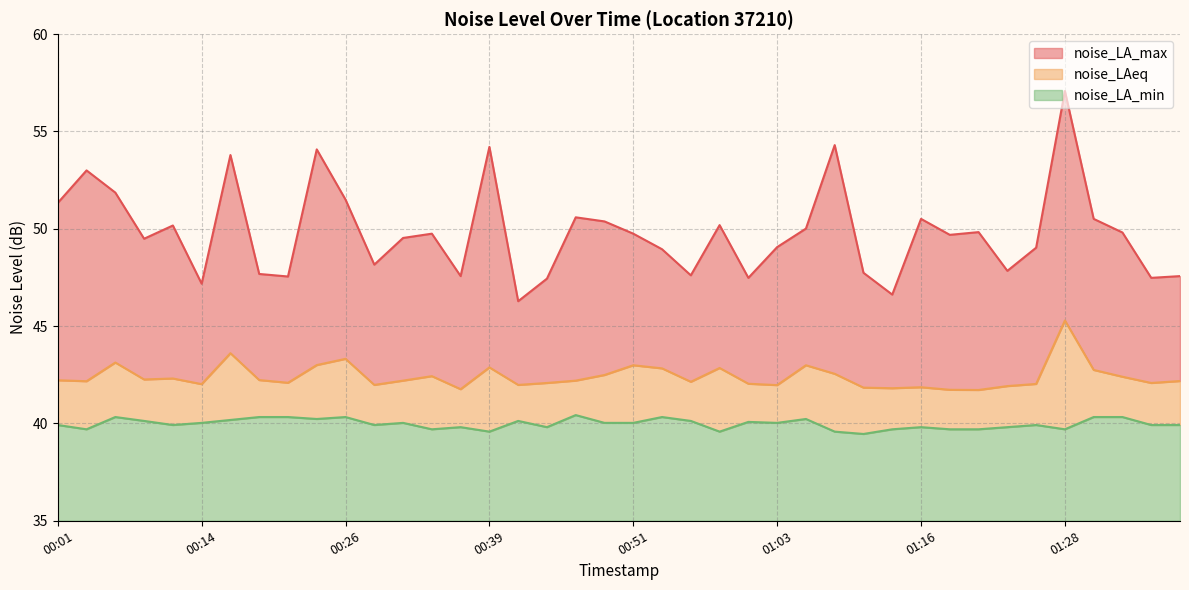

Which series has the largest range (max minus min)?

noise_LA_max